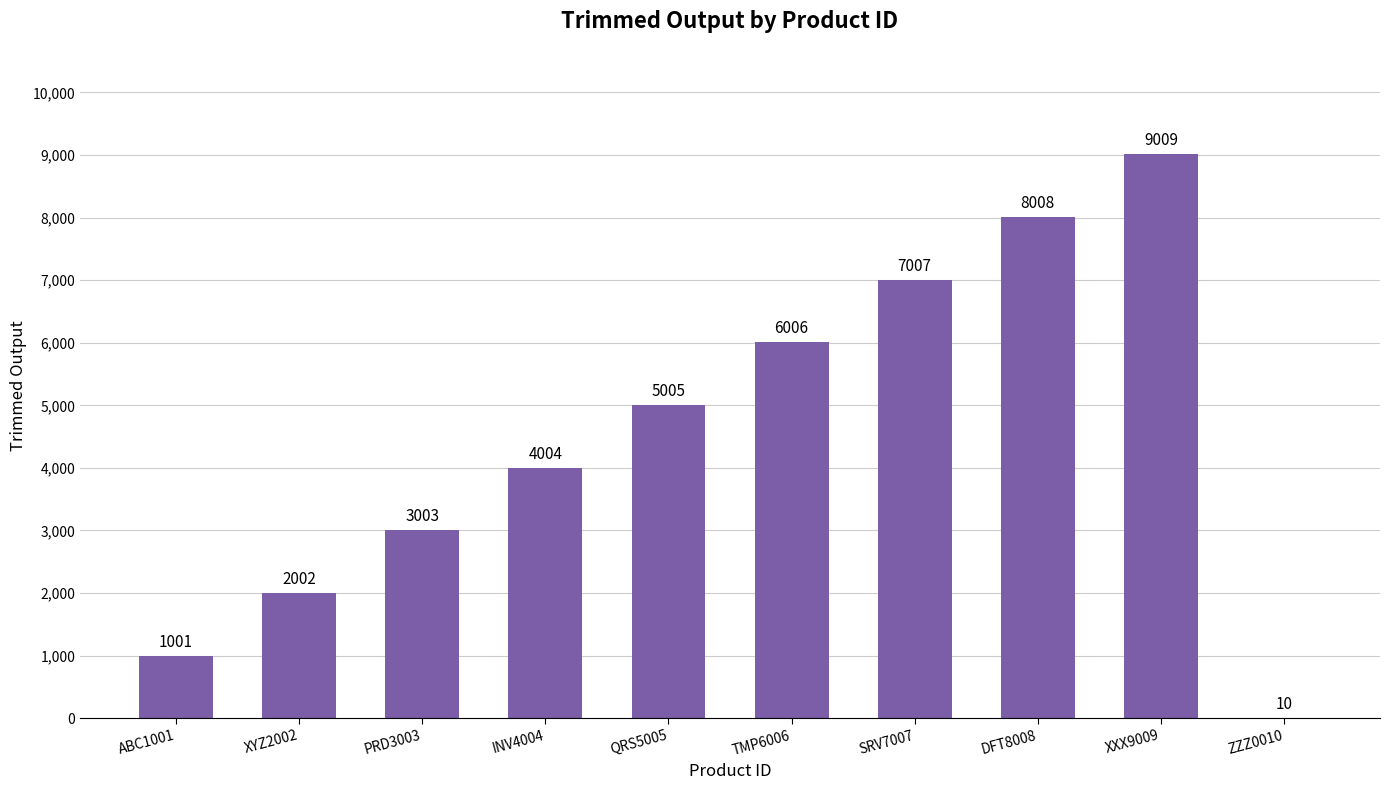

Which has a higher value, PRD3003 or XXX9009?

XXX9009